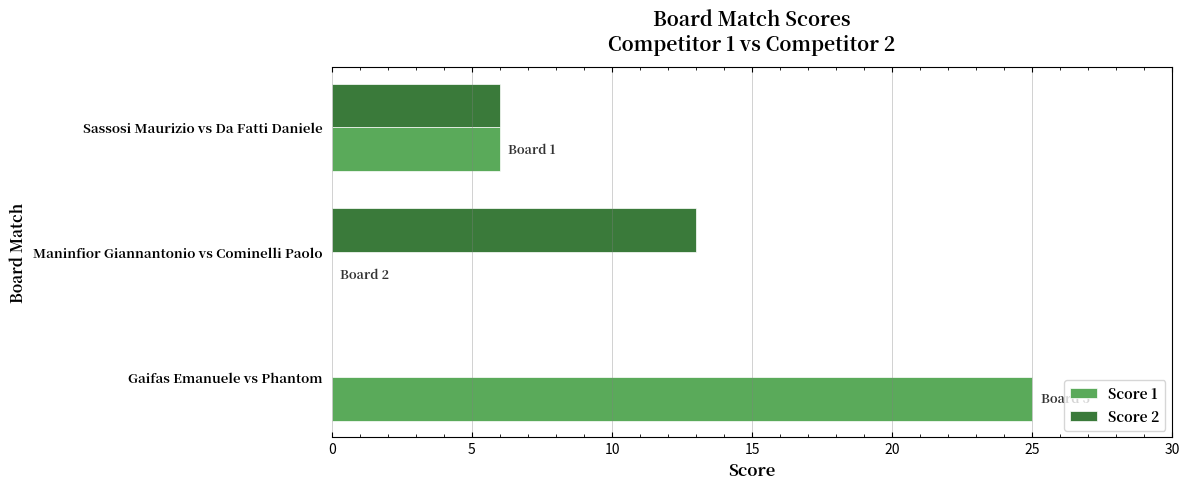

How many values in Score 1 are above zero?

2